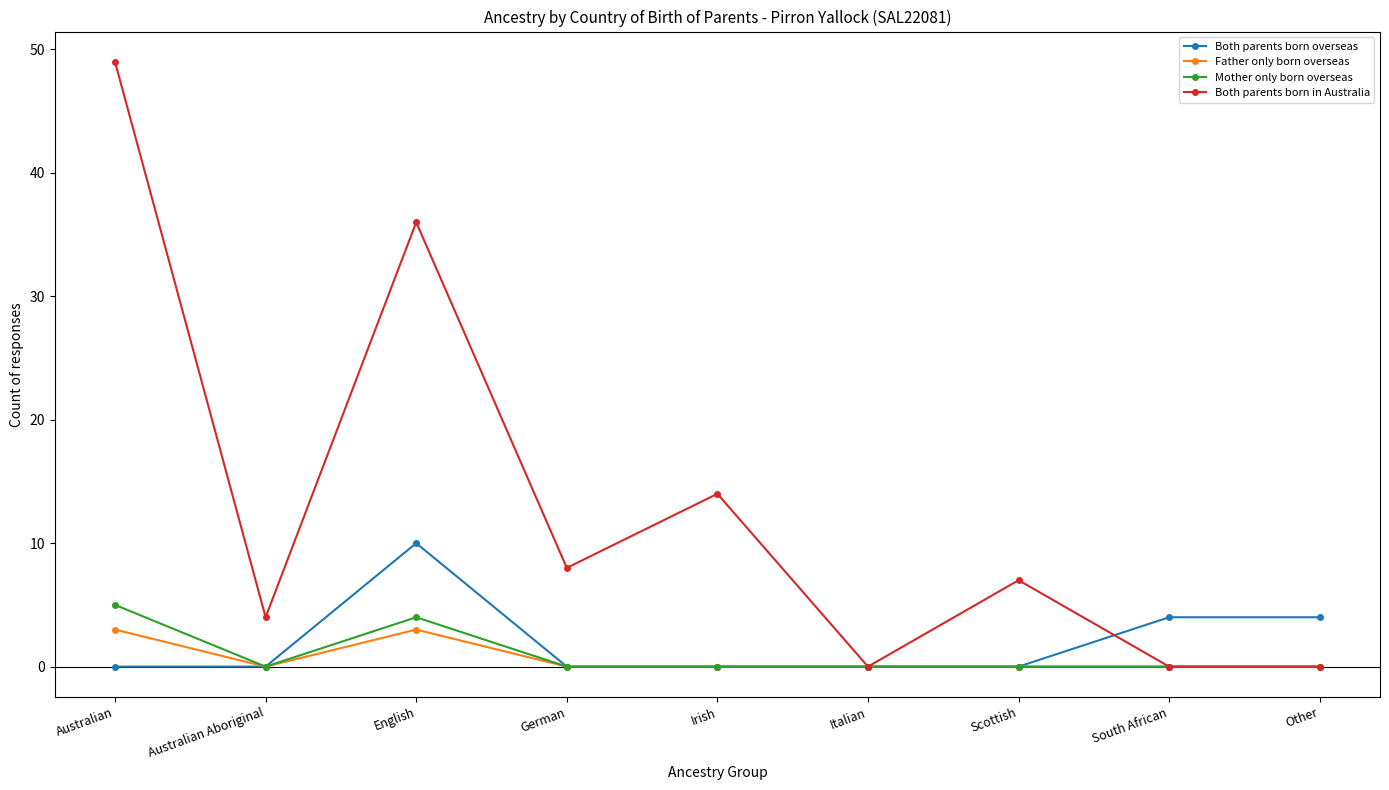

What position from the right is Australian?

9